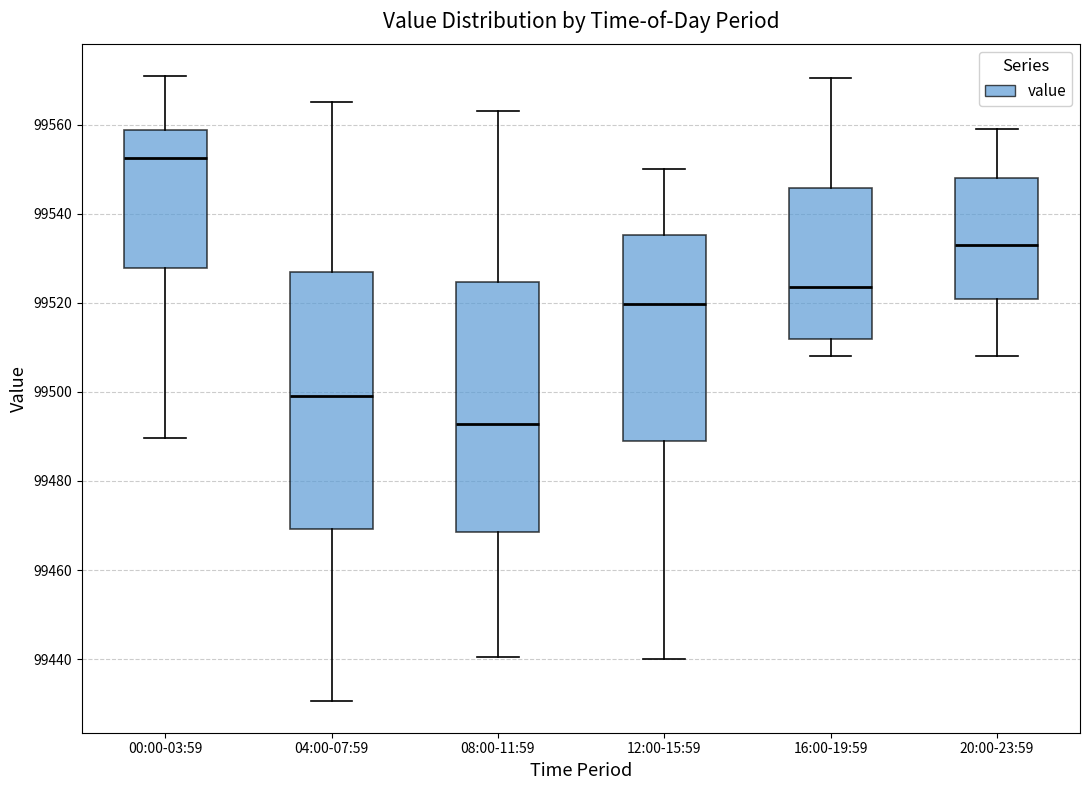

Reading left to right, read every box against the y-axis: the position of its median line, the range the box covers, and the ends of its whiskers. The values are not printed on the chart, so give them approximately, as read against the axis.

00:00-03:59: median 99552, box 99528 to 99558, whiskers 99490 to 99572
04:00-07:59: median 99500, box 99470 to 99528, whiskers 99430 to 99566
08:00-11:59: median 99492, box 99468 to 99524, whiskers 99440 to 99564
12:00-15:59: median 99520, box 99490 to 99536, whiskers 99440 to 99550
16:00-19:59: median 99524, box 99512 to 99546, whiskers 99508 to 99570
20:00-23:59: median 99532, box 99520 to 99548, whiskers 99508 to 99560